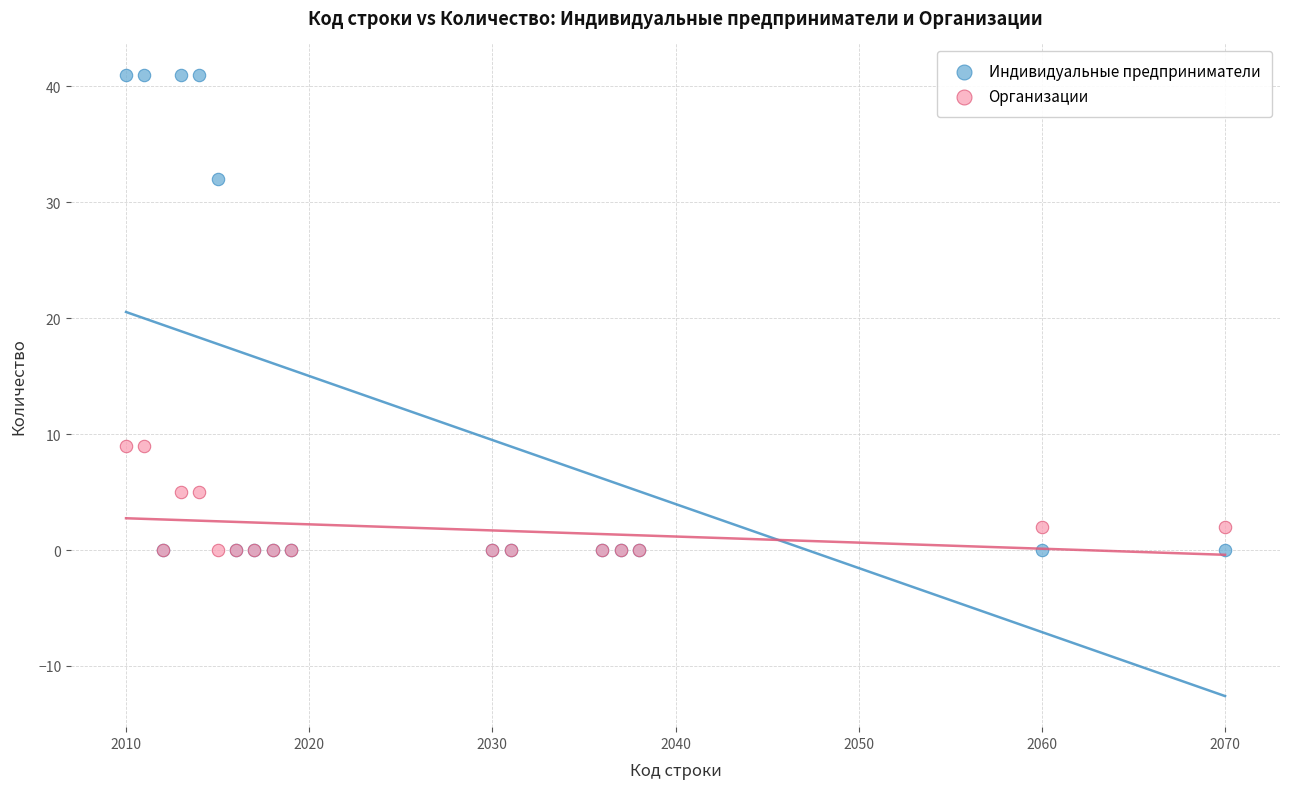

Which series contains the highest Y value?

Индивидуальные предприниматели